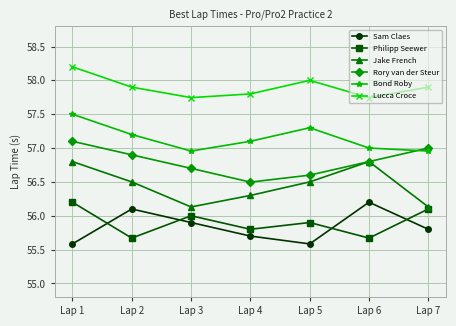

Which series has the largest total across all categories?

Lucca Croce